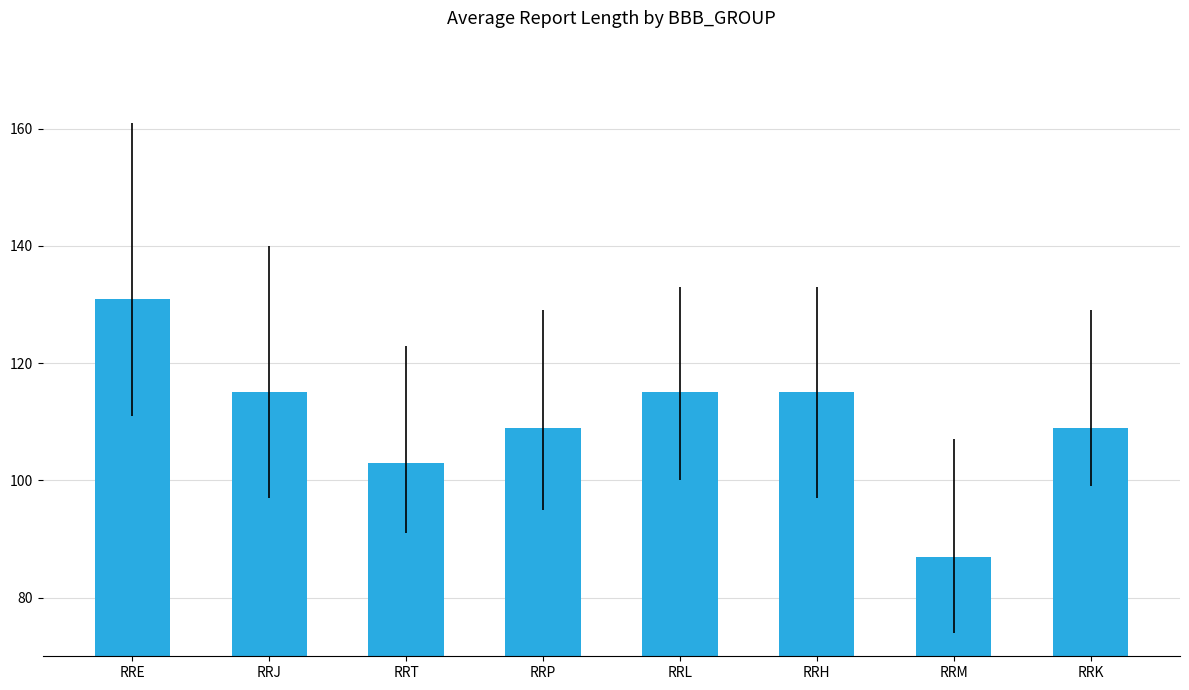

How many values are below 115?

4